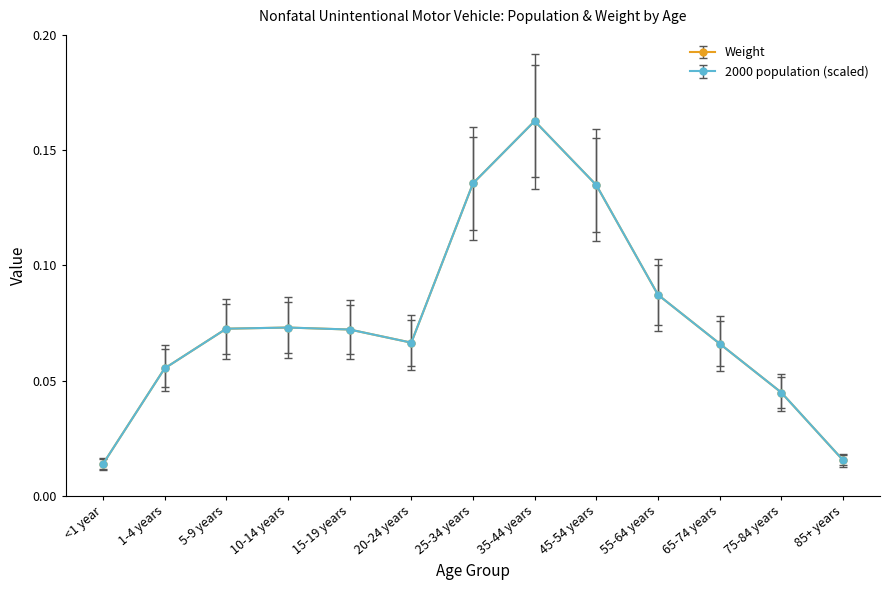

Which category has the highest value in the Weight series?

35-44 years